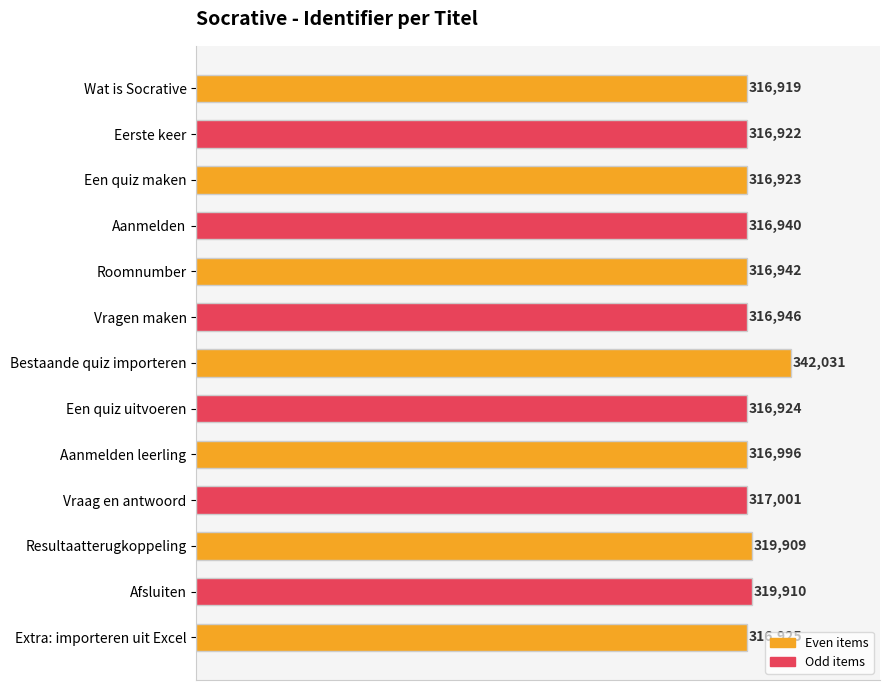

Reading bottom to top, list all the values displayed in this chart.

316925	319910	319909	317001	316996	316924	342031	316946	316942	316940	316923	316922	316919